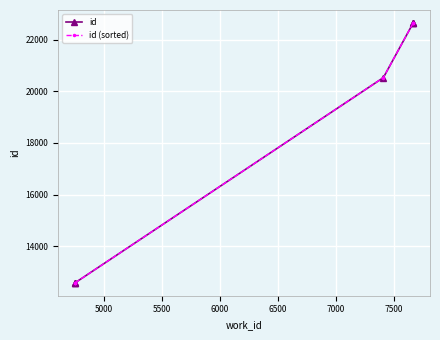

Reading right to left, extract all data points from this chart.

id: 22647	22646	22642	20530	12586	12585	12584
id (sorted): 22647	22646	22642	20530	12586	12585	12584